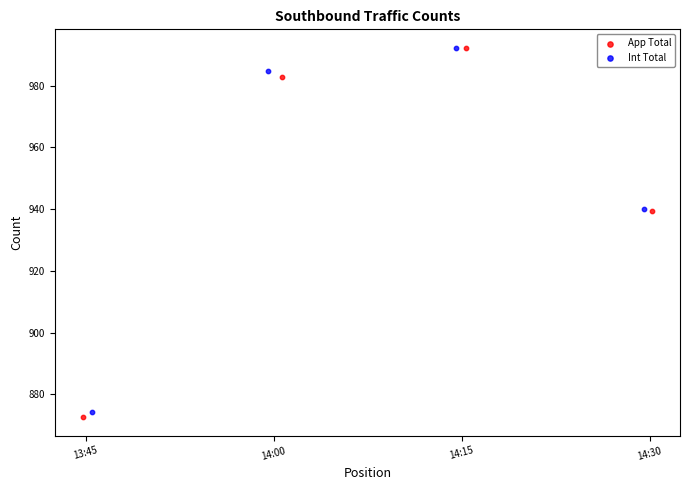

Which series has the widest spread of Y values?

App Total